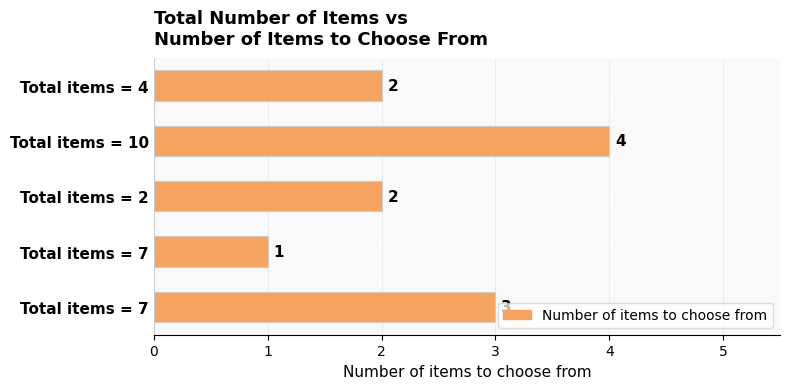

How many values are below 2?

1